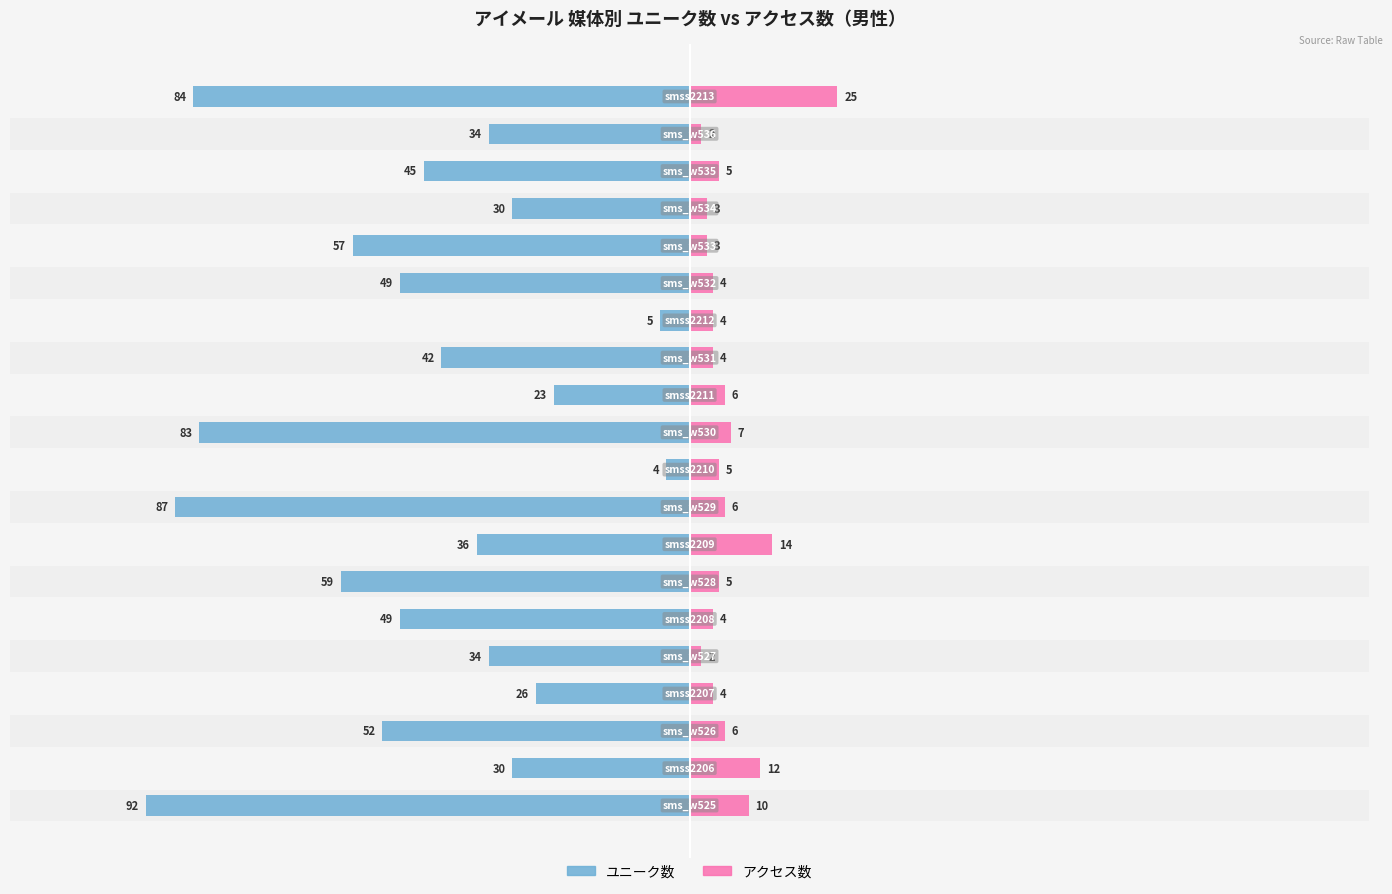

What is the value of the アクセス数 bar at the 2nd from the left?

12